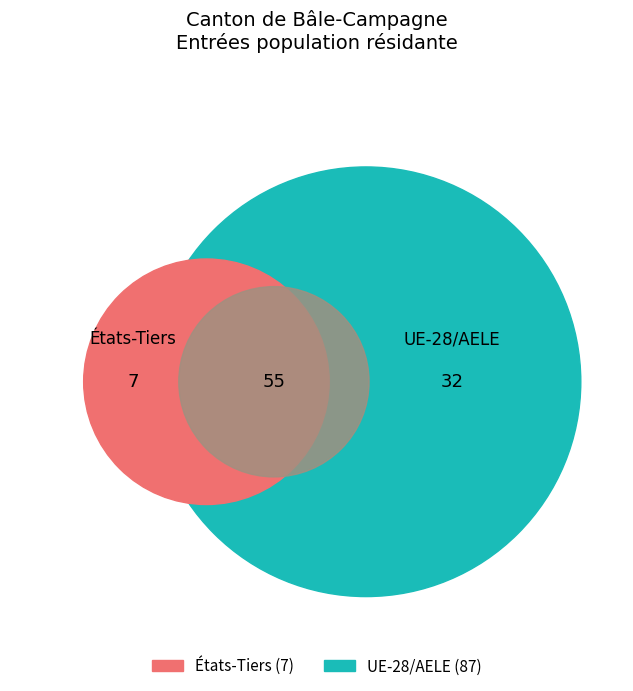

To the nearest percent, what is the average slice percentage?

20%